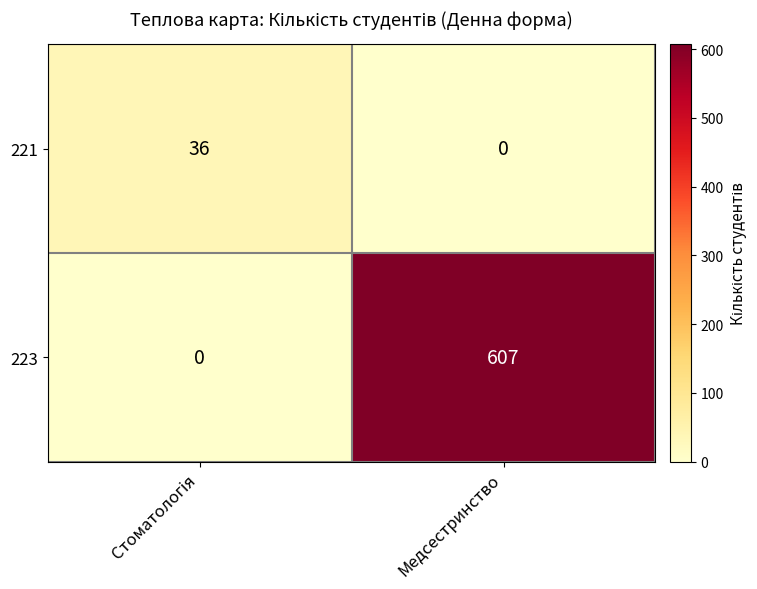

Rank the series at Медсестринство from lowest to highest value.

221, 223